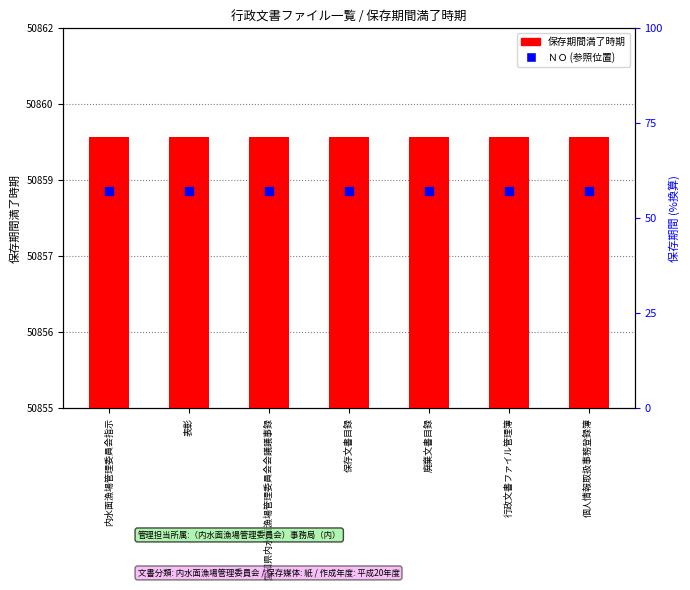

What are all the series names shown in the legend?

保存期間満了時期, ＮＯ (参照位置)